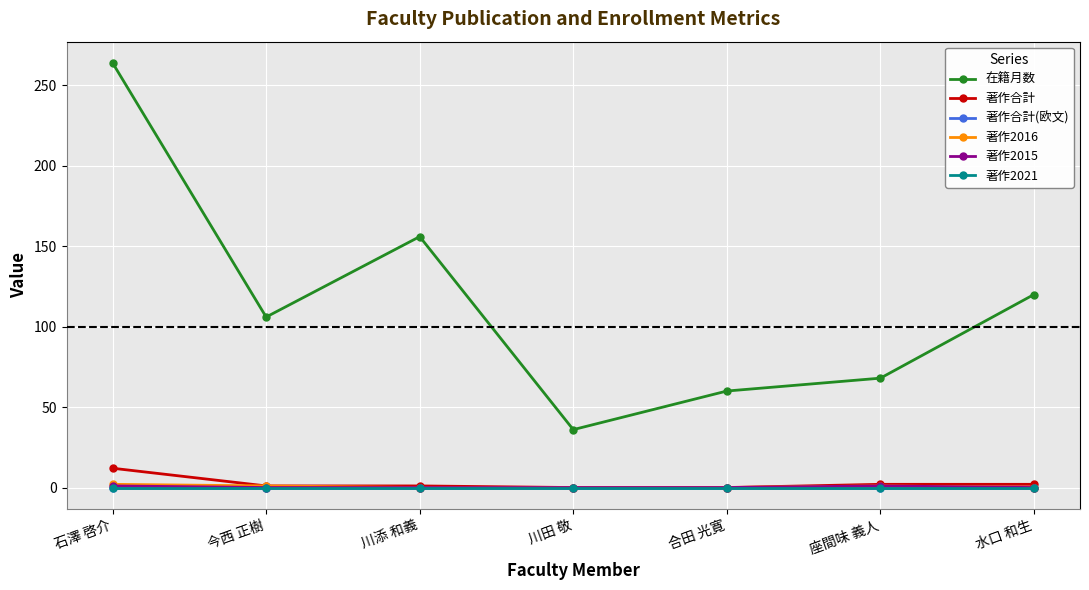

Reading right to left, list all the values displayed in this chart.

在籍月数: 水口 和生=120	座間味 義人=68	合田 光寛=60	川田 敬=36	川添 和義=156	今西 正樹=106	石澤 啓介=264
著作合計: 水口 和生=2	座間味 義人=2	合田 光寛=0	川田 敬=0	川添 和義=1	今西 正樹=1	石澤 啓介=12
著作合計(欧文): 水口 和生=0	座間味 義人=0	合田 光寛=0	川田 敬=0	川添 和義=0	今西 正樹=0	石澤 啓介=0
著作2016: 水口 和生=0	座間味 義人=1	合田 光寛=0	川田 敬=0	川添 和義=0	今西 正樹=1	石澤 啓介=2
著作2015: 水口 和生=0	座間味 義人=1	合田 光寛=0	川田 敬=0	川添 和義=0	今西 正樹=0	石澤 啓介=1
著作2021: 水口 和生=0	座間味 義人=0	合田 光寛=0	川田 敬=0	川添 和義=0	今西 正樹=0	石澤 啓介=0